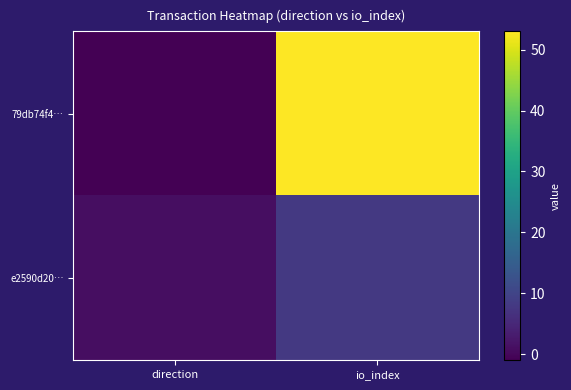

How many series are shown in this chart?

2